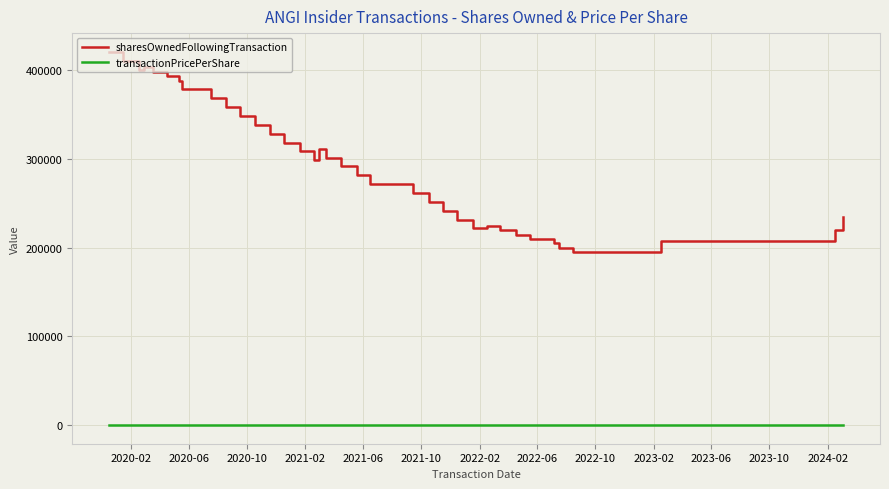

Is the value of sharesOwnedFollowingTransaction at 38 greater than the value of transactionPricePerShare at 2023-02?

Yes